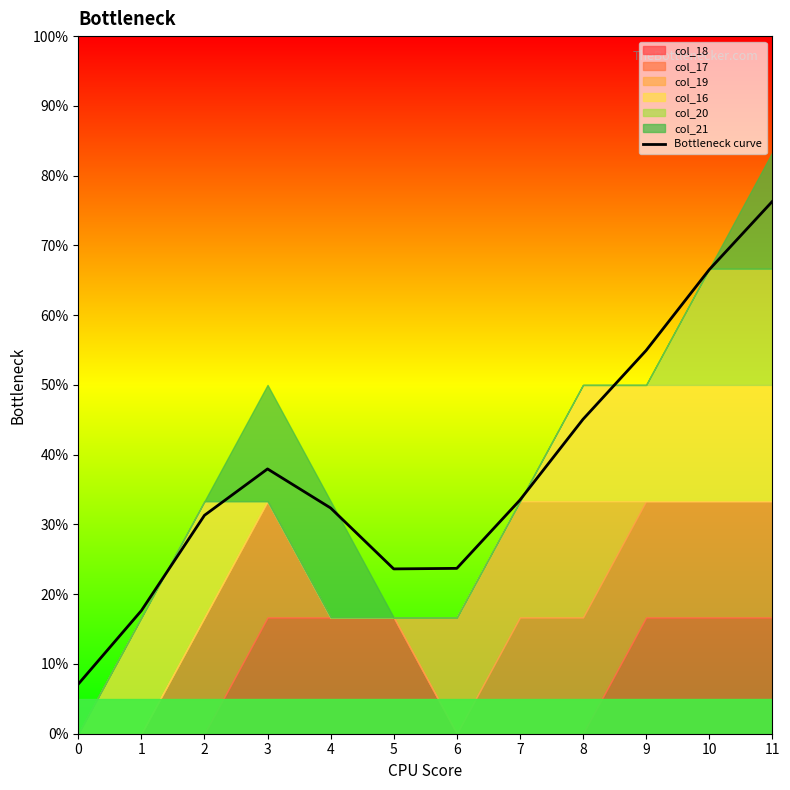

Is it true that the value at 4 is 0.3?

True